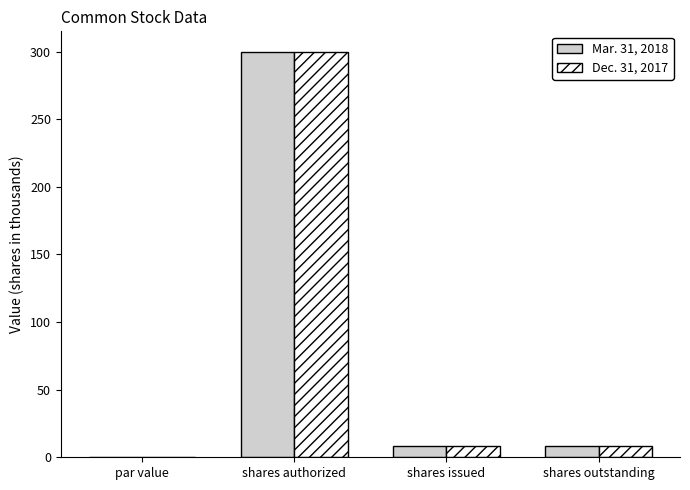

Are the bars grouped side by side (vs. stacked)?

Yes